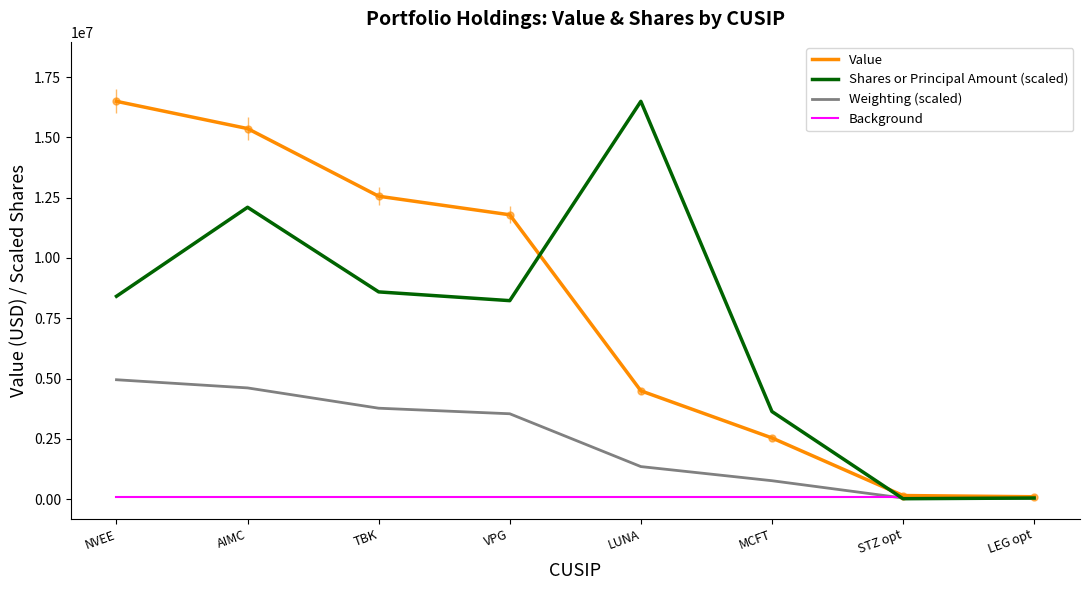

What is the difference between the highest and lowest values at NVEE?

16414515.0